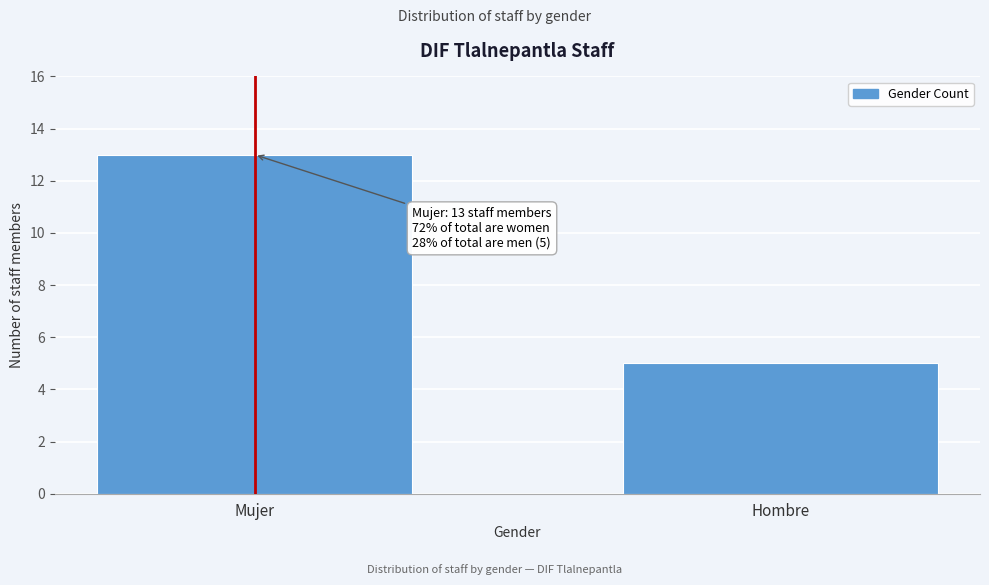

Reading right to left, list all the values displayed in this chart.

Hombre=5	Mujer=13